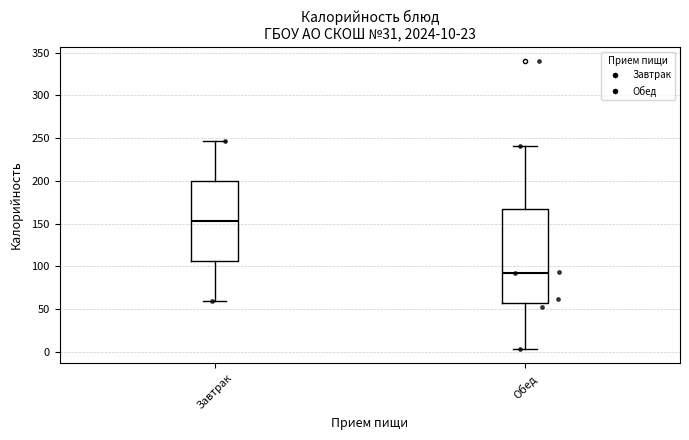

Which box has the highest median line?

Завтрак